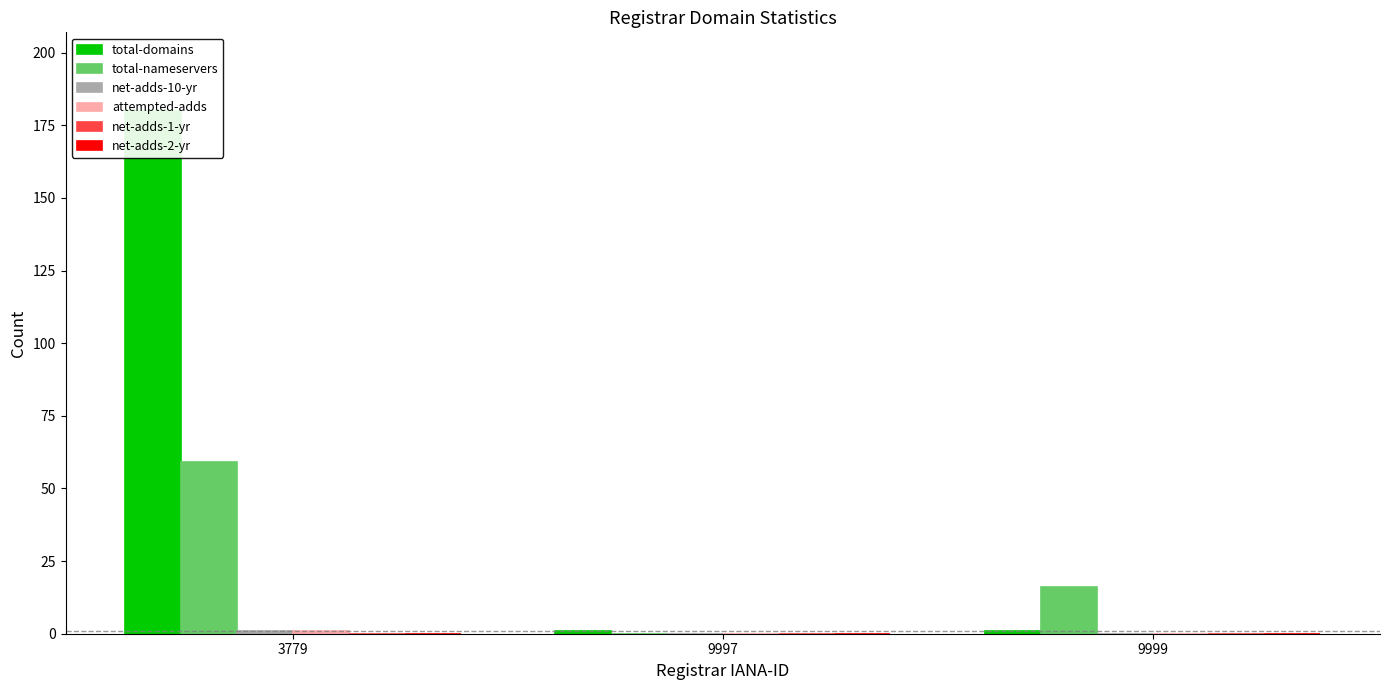

Which series has the largest total across all categories?

total-domains